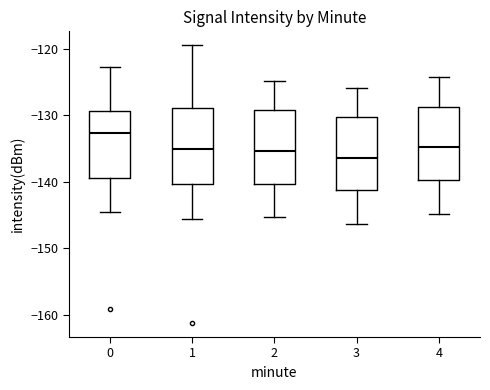

Reading left to right, transcribe this box plot: for each box, give where its median line is, the range the box spans, and where its two whiskers end, as read against the y-axis. The values are not printed on the chart, so give them approximately, as read against the axis.

0: median -133, box -139 to -129, whiskers -145 to -123
1: median -135, box -140 to -129, whiskers -146 to -119
2: median -135, box -140 to -129, whiskers -145 to -125
3: median -136, box -141 to -130, whiskers -146 to -126
4: median -135, box -140 to -129, whiskers -145 to -124